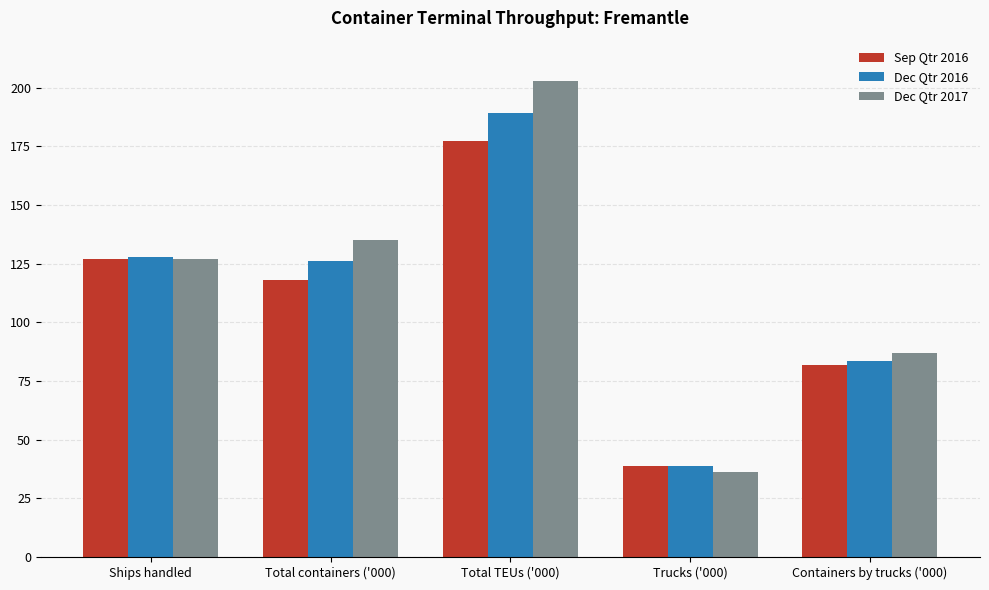

What is the spread (max minus min) of values at Containers by trucks ('000)?

5.1